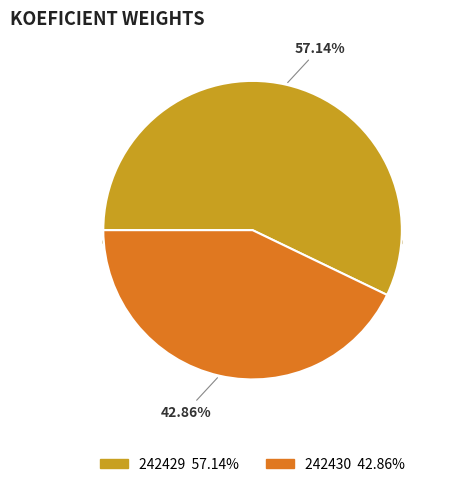

What is the ratio of the value at 242429 to the value at 242430?

1.3